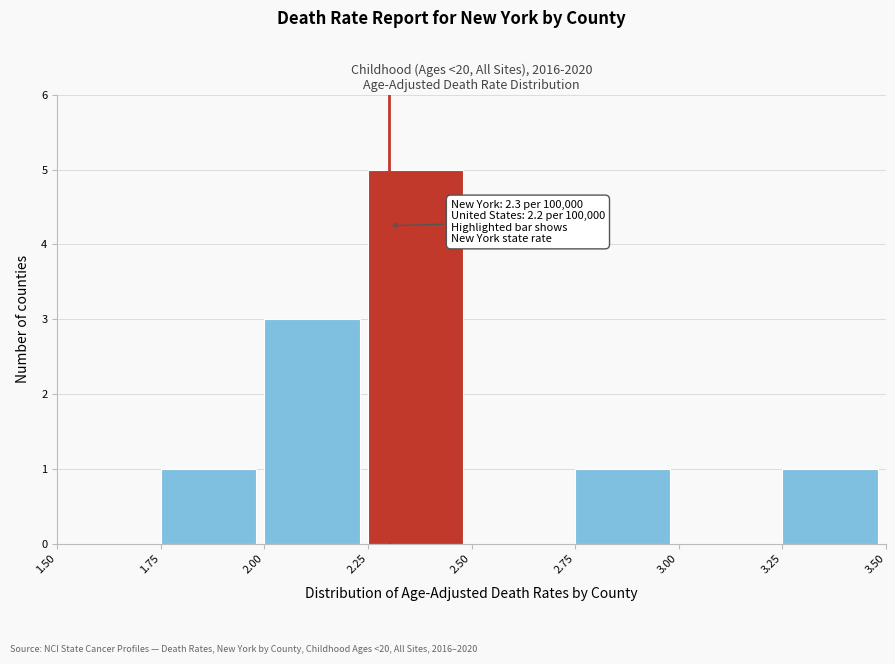

Which range on the x-axis has the tallest bar?

2.25 to 2.50